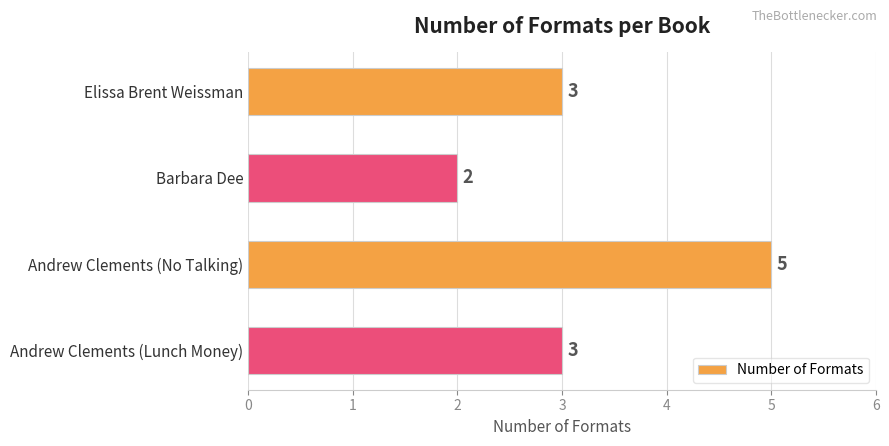

How many series are shown in this chart?

1